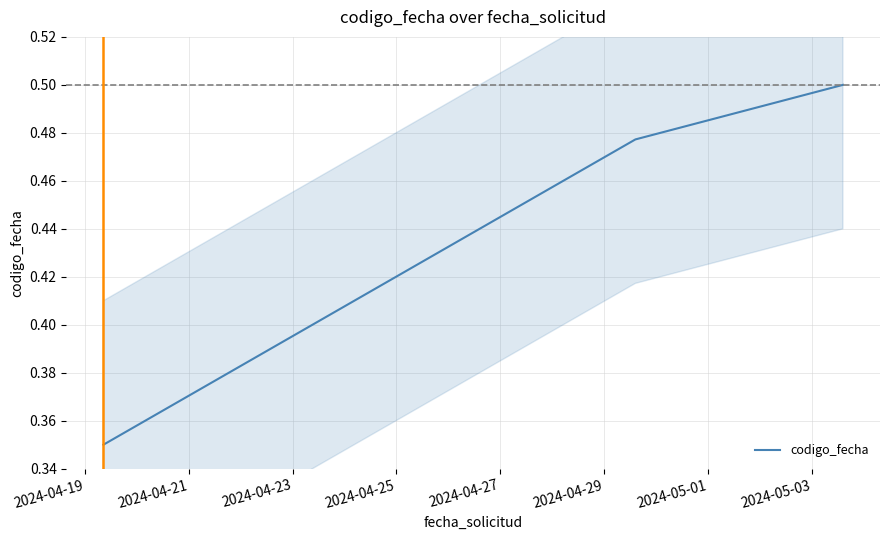

How many codigo_fecha values are between 0 and 1?

3